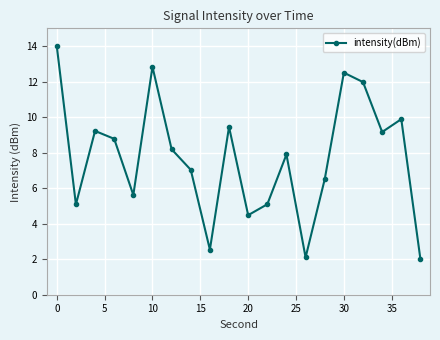

Reading left to right, list all the values displayed in this chart.

14.0	5.1	9.2	8.8	5.6	12.8	8.2	7.0	2.5	9.4	4.5	5.1	7.9	2.1	6.5	12.5	12.0	9.2	9.9	2.0